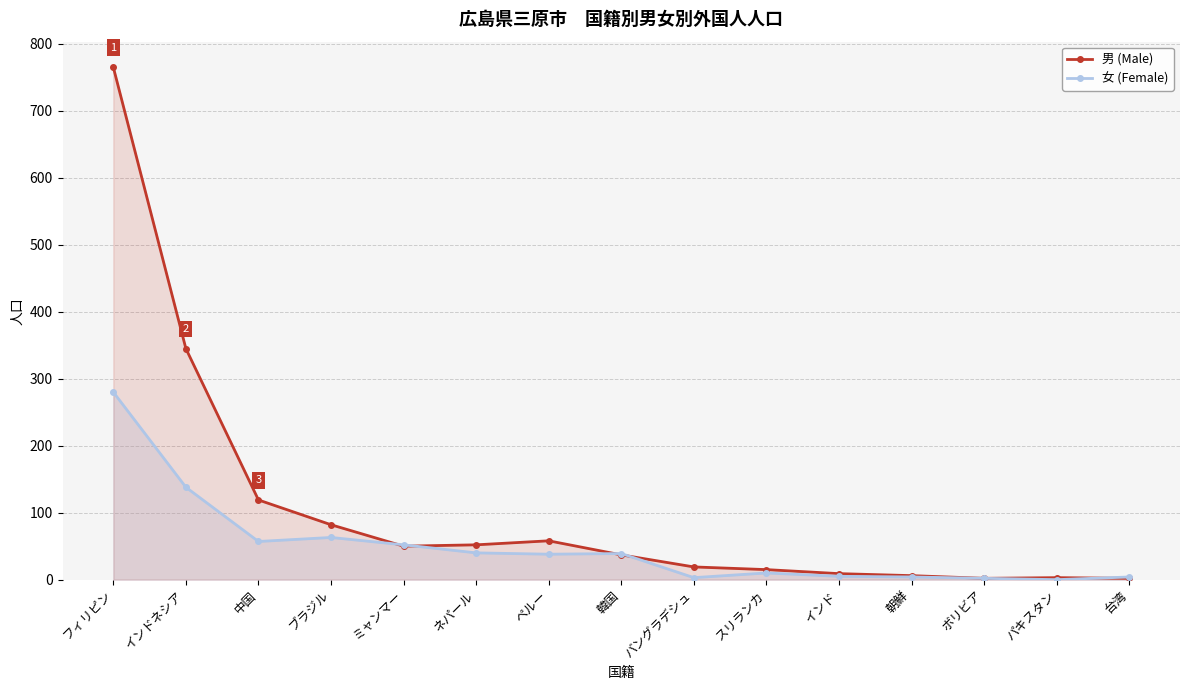

List the series in order of their overall mean, lowest first.

女 (Female), 男 (Male)